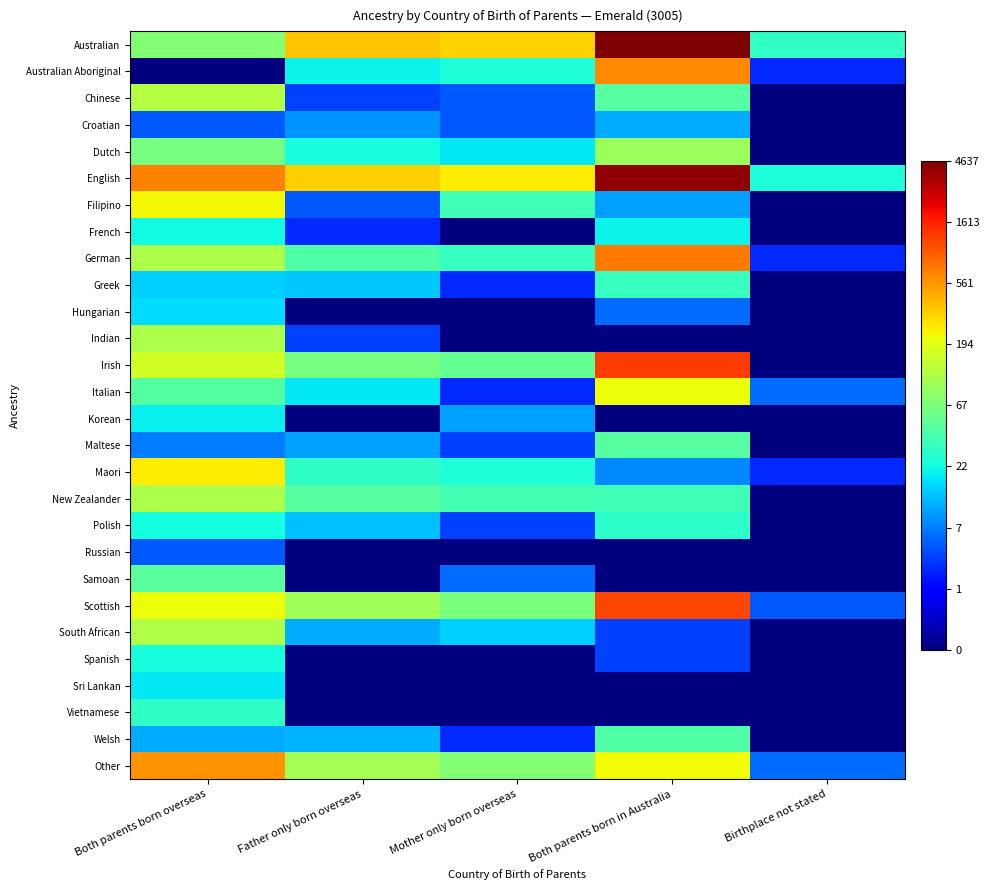

At which category is the sum across all series the highest?

Both parents born overseas